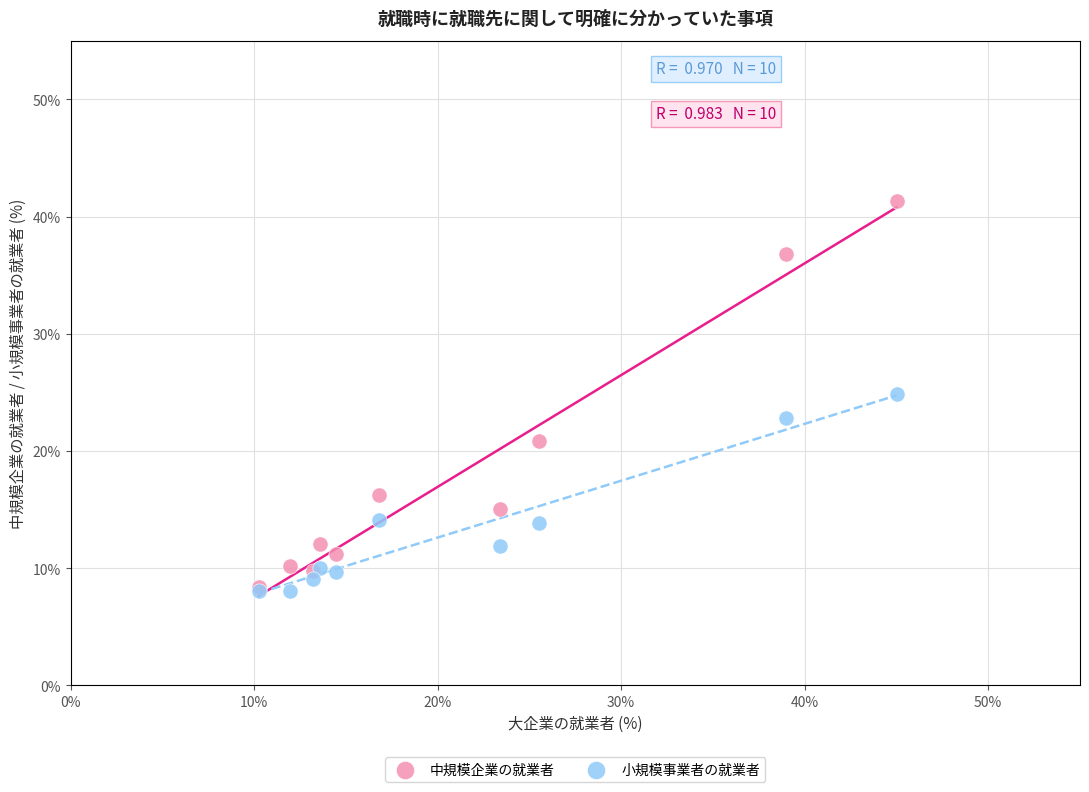

What are all the series names shown in the legend?

中規模企業の就業者, 小規模事業者の就業者